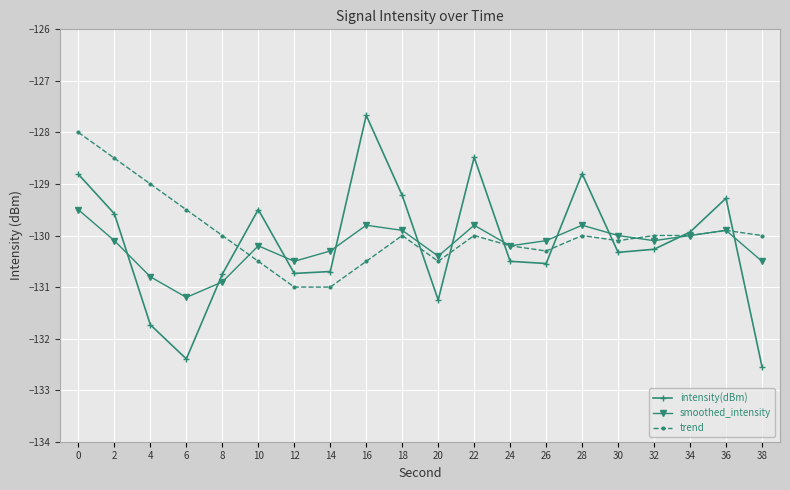

Reading left to right, transcribe all the data shown in this chart.

intensity(dBm): -128.8	-129.6	-131.7	-132.4	-130.7	-129.5	-130.7	-130.7	-127.7	-129.2	-131.2	-128.5	-130.5	-130.5	-128.8	-130.3	-130.3	-129.9	-129.3	-132.5
smoothed_intensity: -129.5	-130.1	-130.8	-131.2	-130.9	-130.2	-130.5	-130.3	-129.8	-129.9	-130.4	-129.8	-130.2	-130.1	-129.8	-130.0	-130.1	-130.0	-129.9	-130.5
trend: -128.0	-128.5	-129.0	-129.5	-130.0	-130.5	-131.0	-131.0	-130.5	-130.0	-130.5	-130.0	-130.2	-130.3	-130.0	-130.1	-130.0	-130.0	-129.9	-130.0